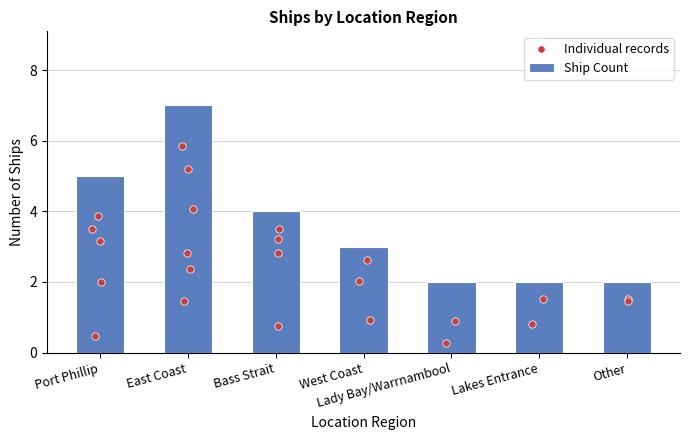

Is it true that Ship Count equals 3 at Lady Bay/Warrnambool?

False